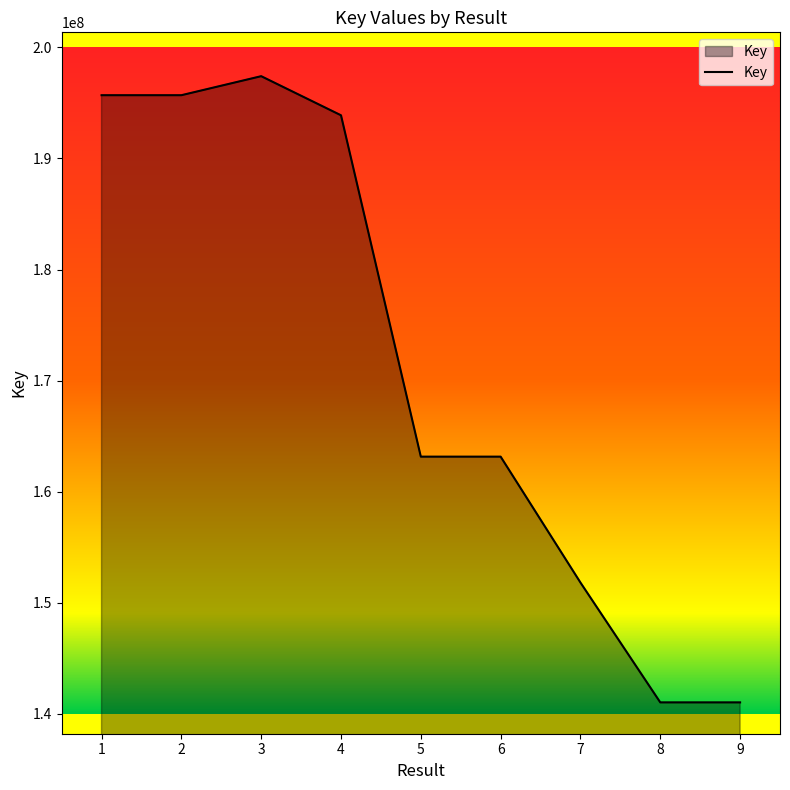

What is the minimum value shown in the chart?

141028917